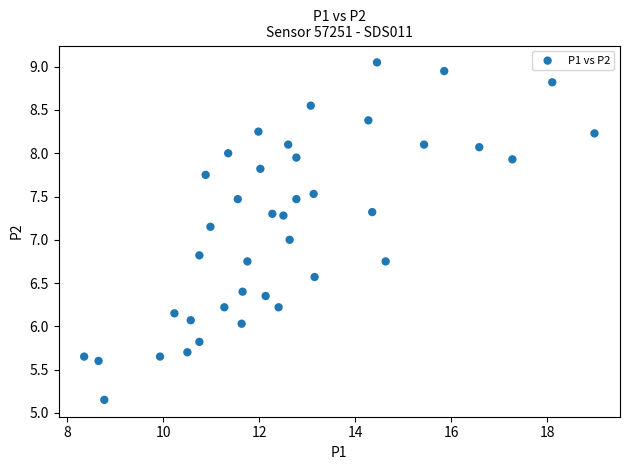

What is the range of X values (max minus min)?

10.6